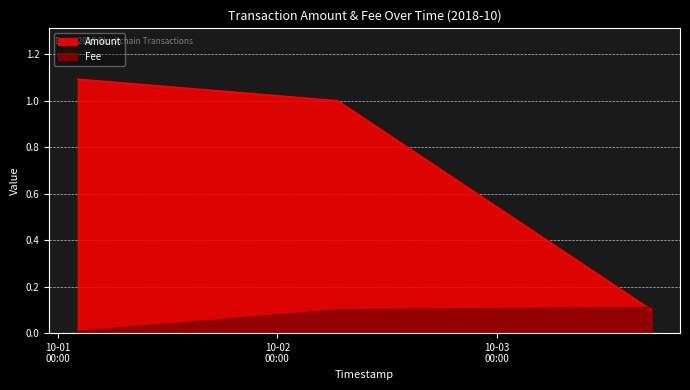

List the series in order of their overall mean, highest first.

Amount, Fee